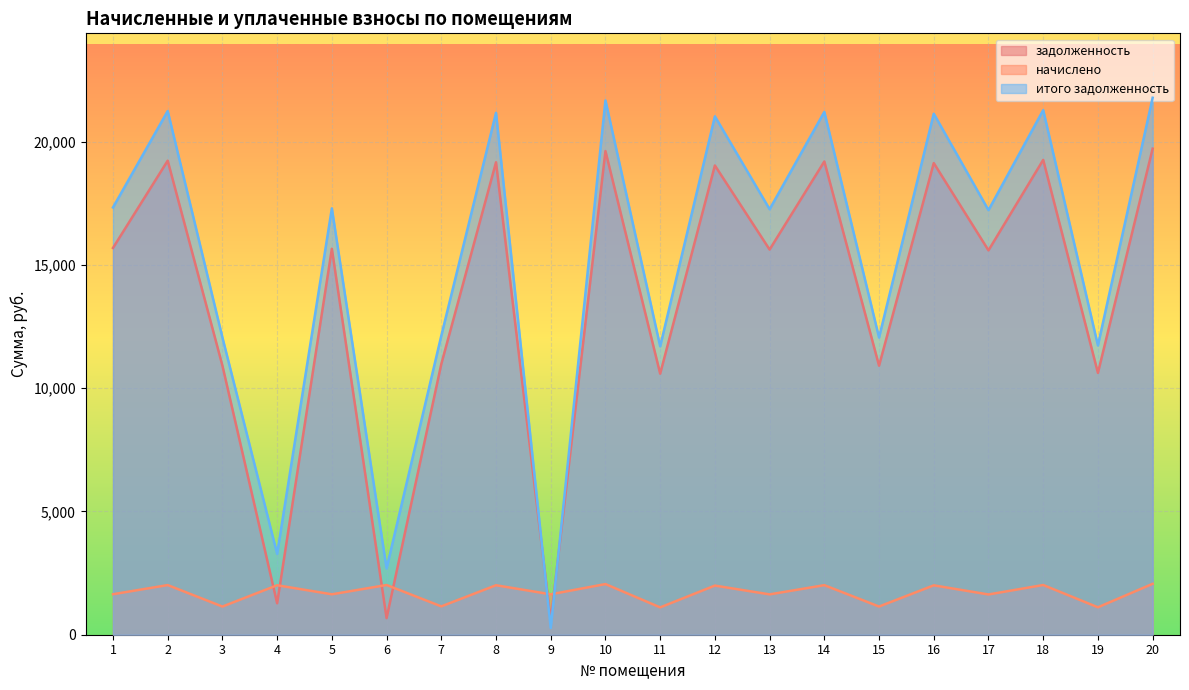

At which category does задолженность reach its first local valley?

4